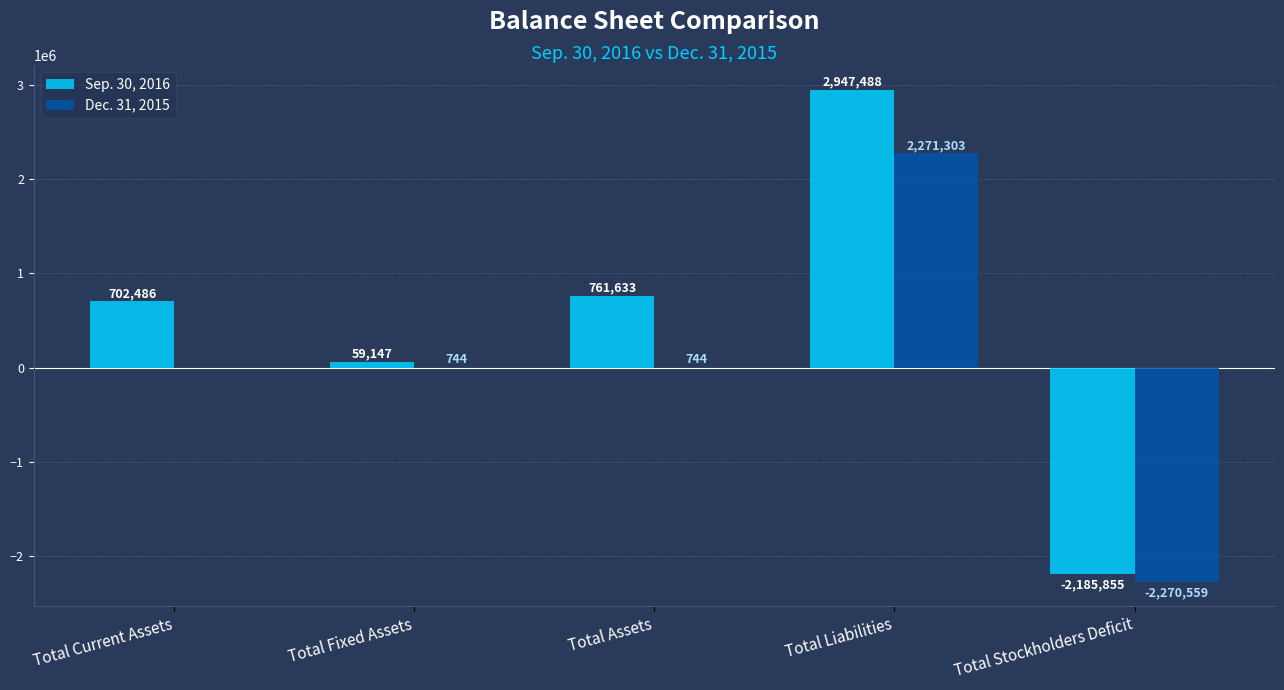

The Sep. 30, 2016 series shows -2185855 at Total Stockholders Deficit. True or false?

True